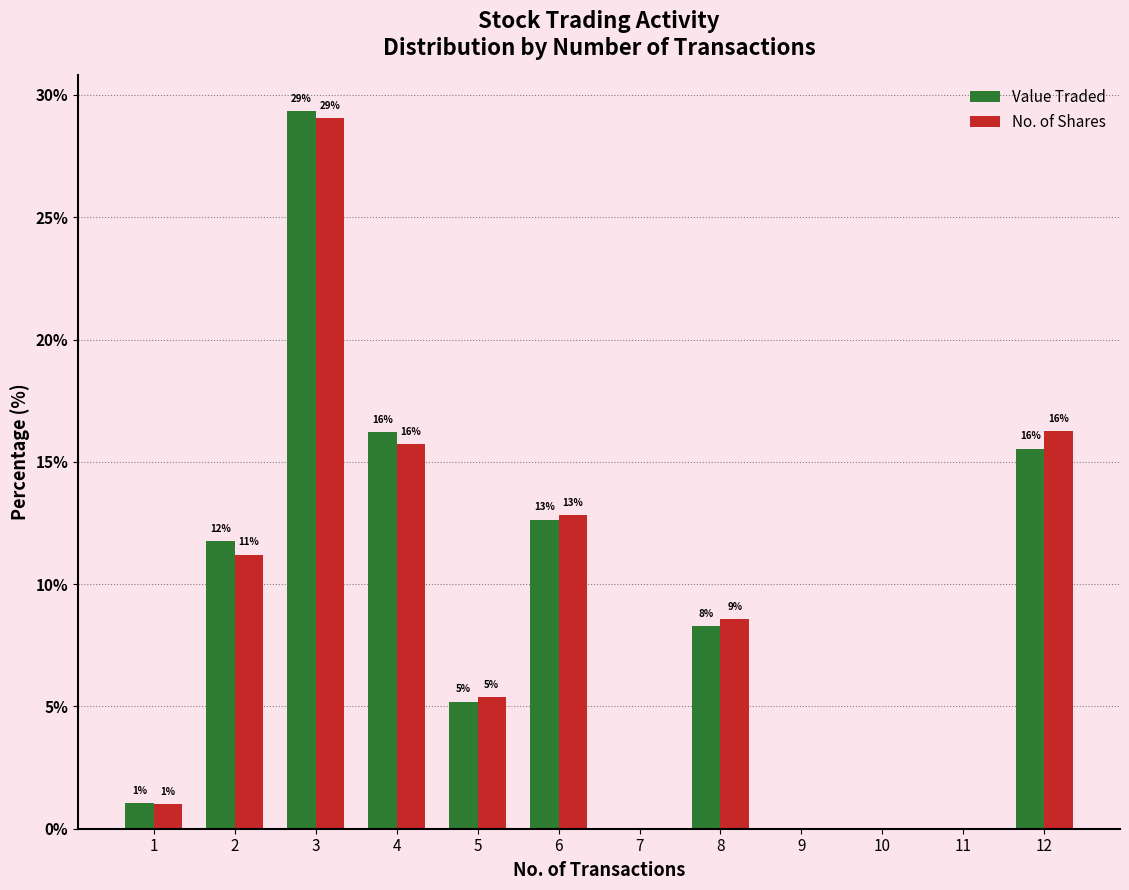

What is the sum of the Value Traded values at 3 and 12?

44.9